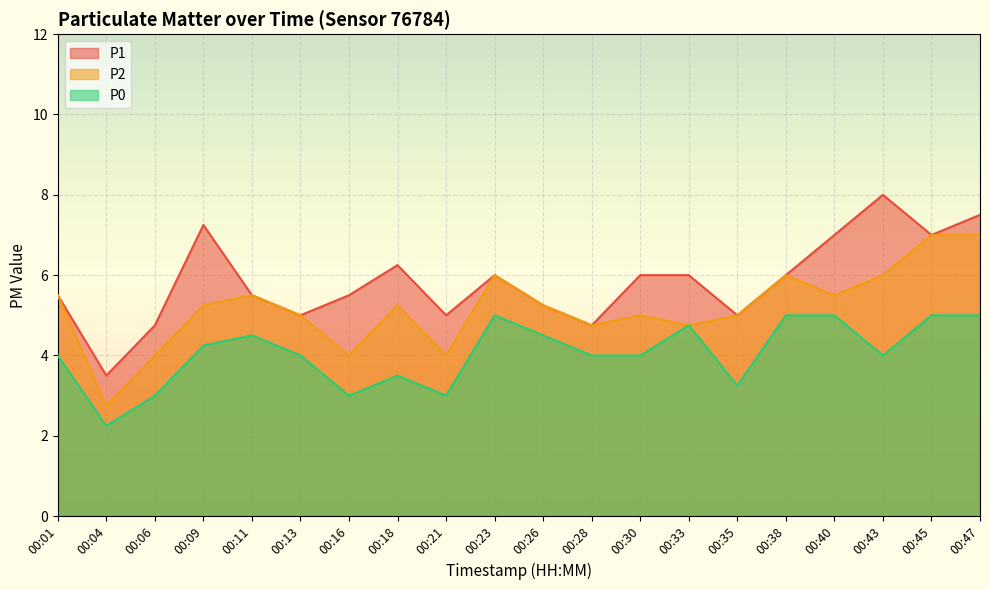

How many data points does each series have?

20